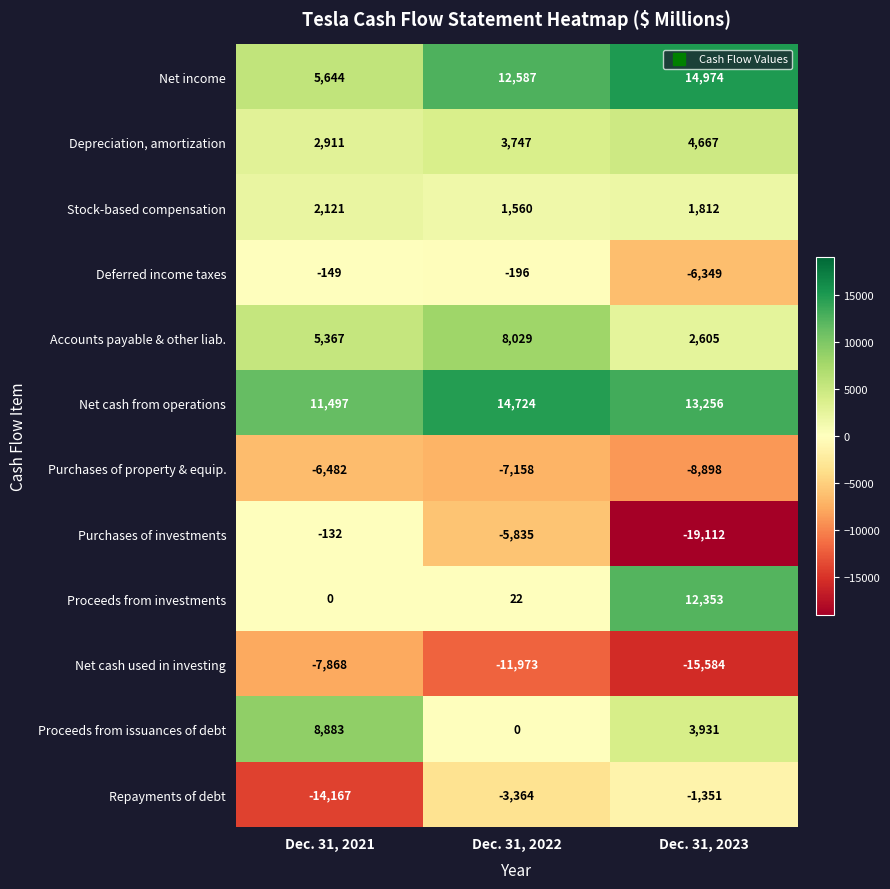

Which series has the largest total across all categories?

Net cash from operations